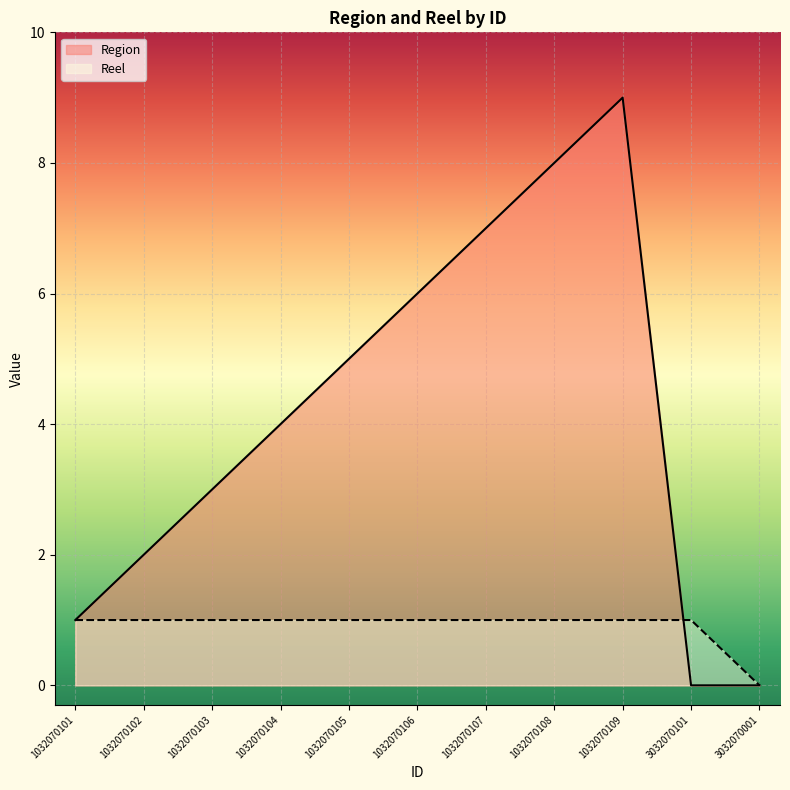

What is the label of the 4th point from the right?

1032070108